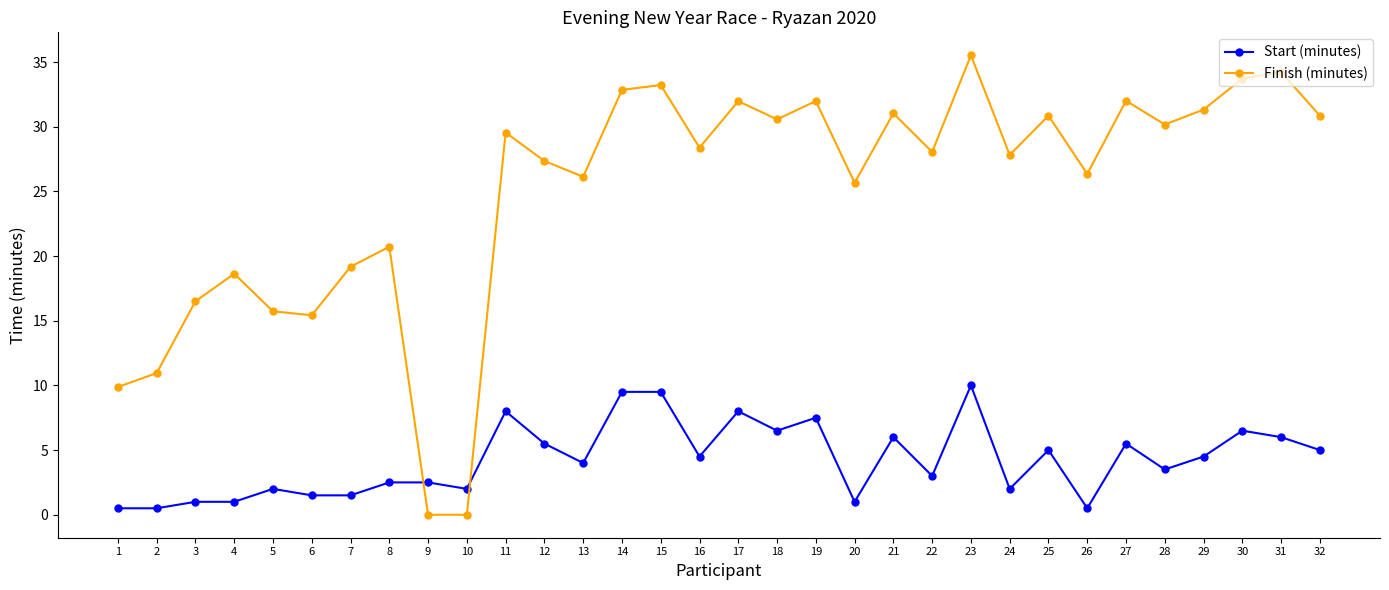

List the series in order of their overall mean, lowest first.

Start (minutes), Finish (minutes)